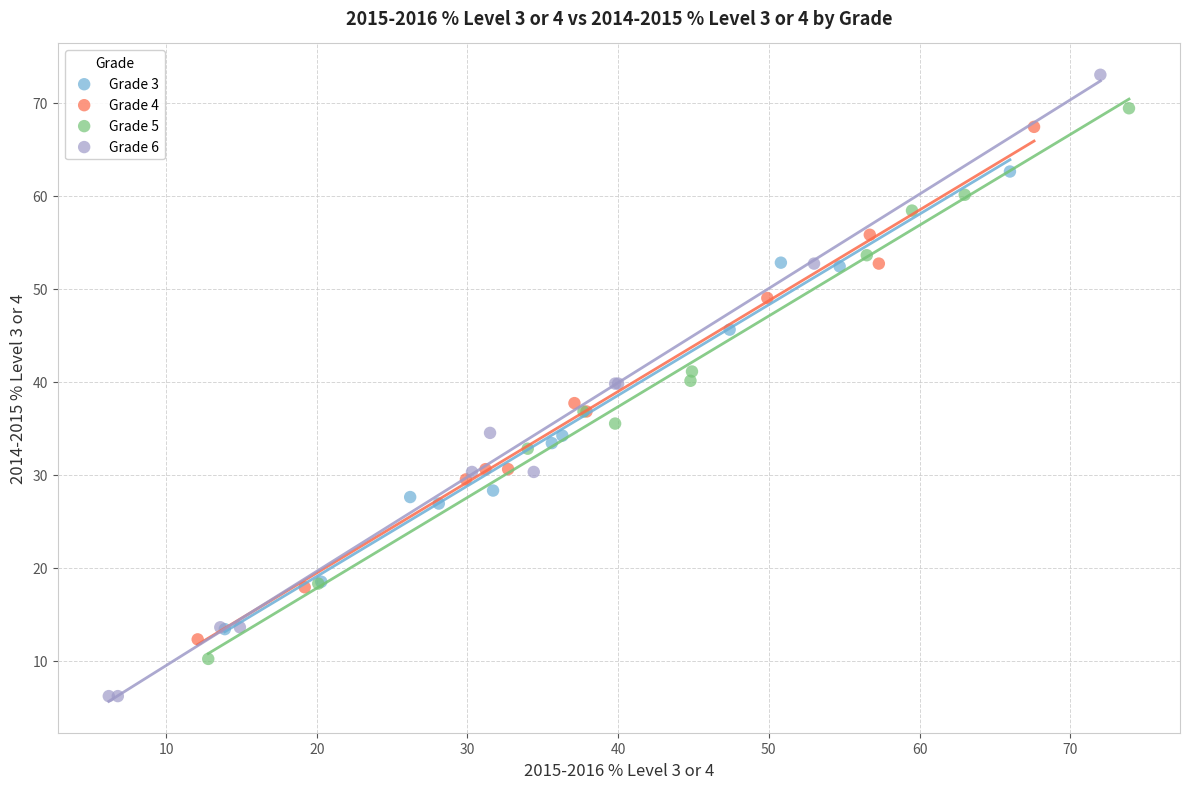

Which series contains the lowest Y value?

Grade 6